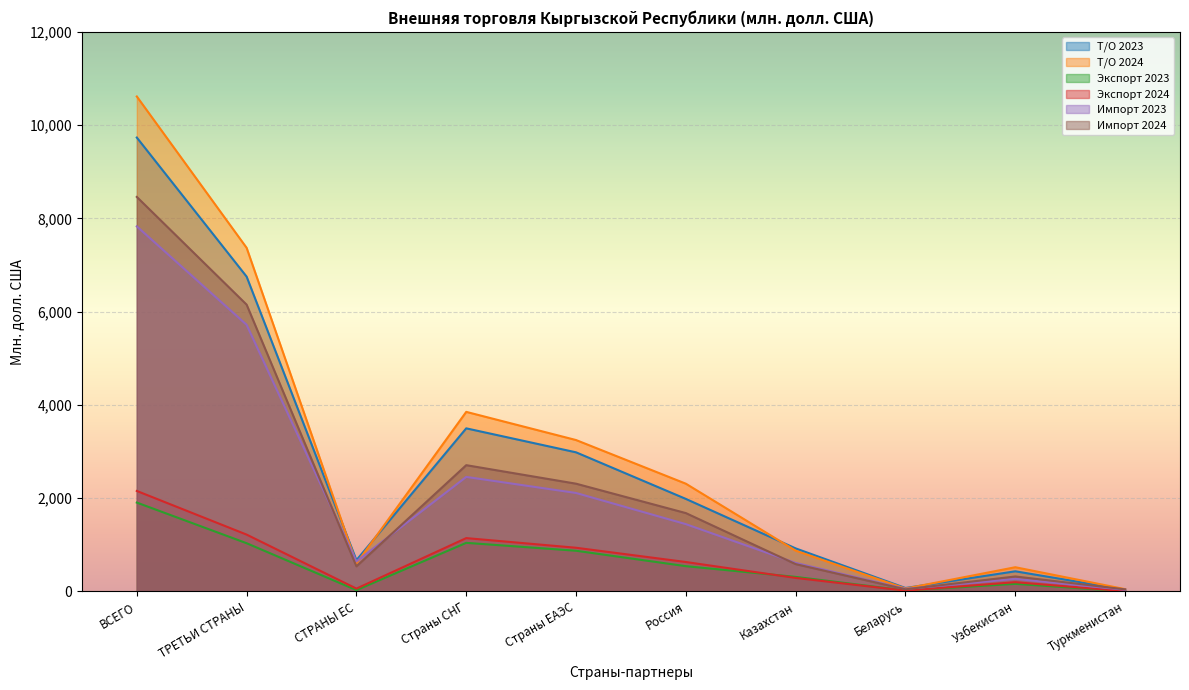

What is the minimum value shown in the chart?

3.2